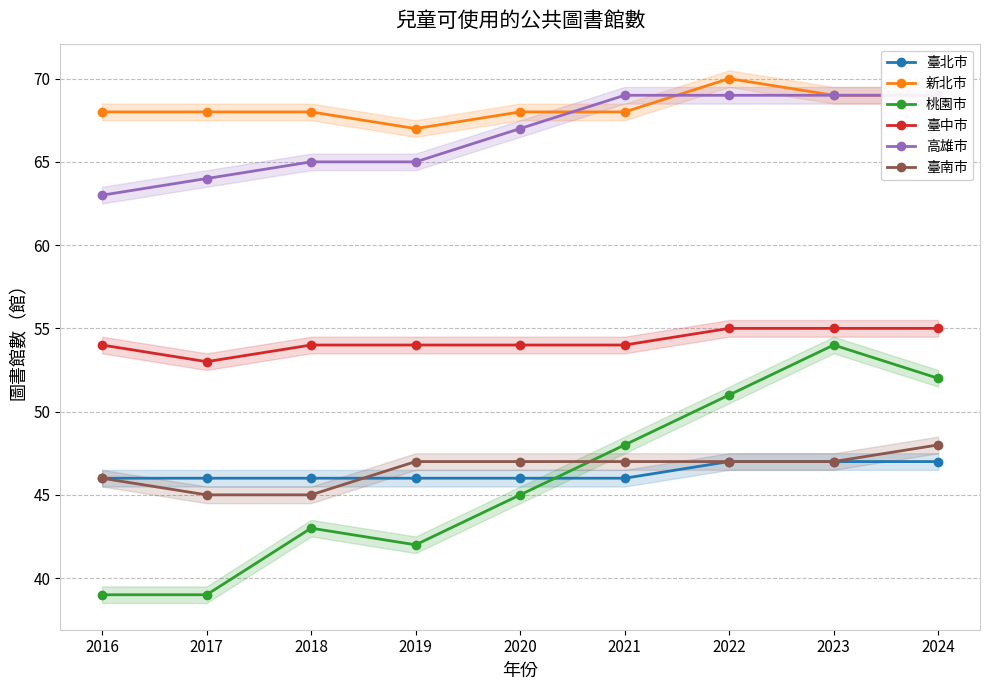

Rank the series at 2024 from lowest to highest value.

臺北市, 臺南市, 桃園市, 臺中市, 新北市, 高雄市